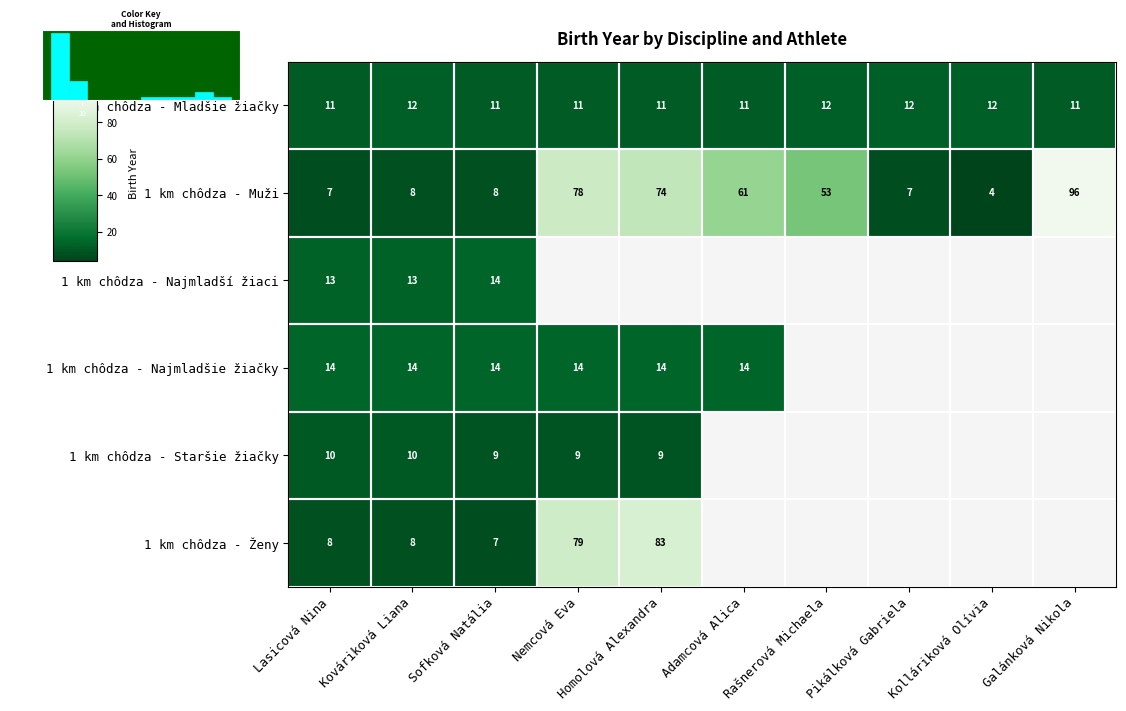

What is the approximate value of 1 km chôdza - Muži at Adamcová Alica?

61